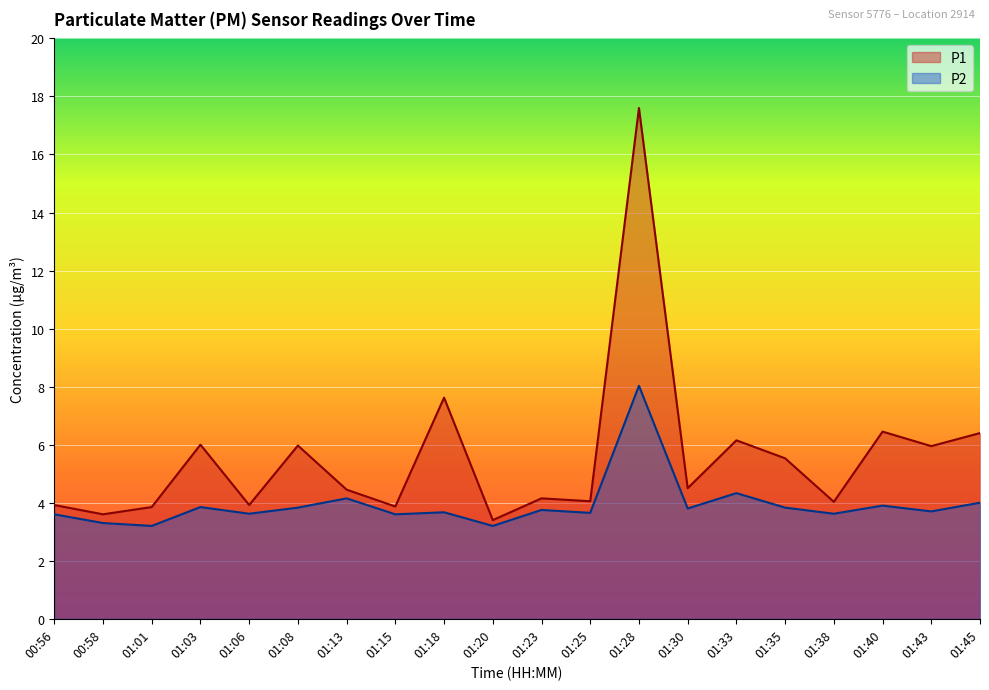

What is the minimum value shown in the chart?

3.2